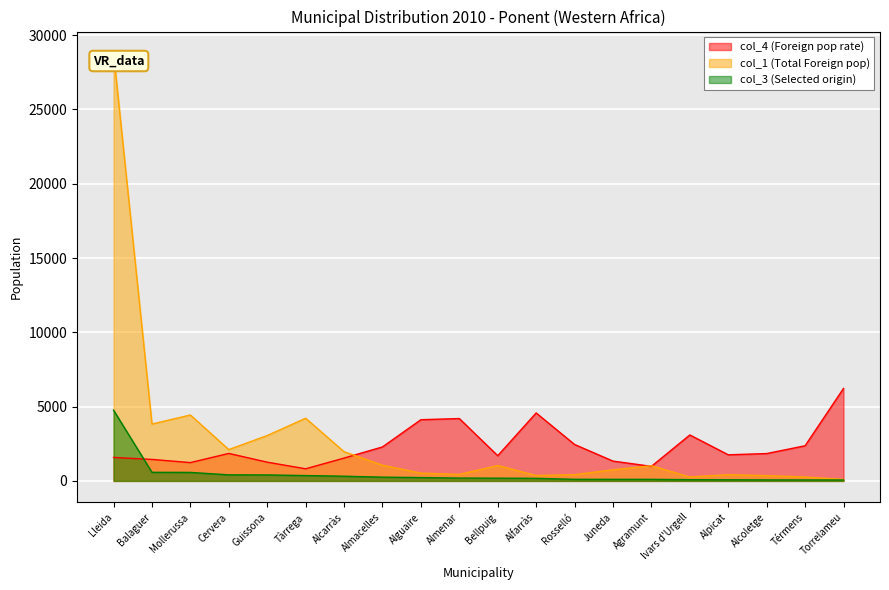

What is the average value of the col_3 (Selected origin) series?

455